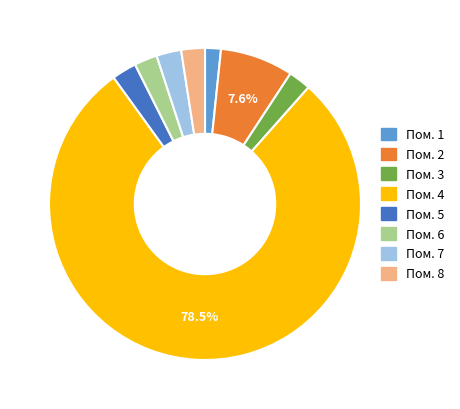

Combined, do Пом. 1 and Пом. 5 account for over 50%?

No